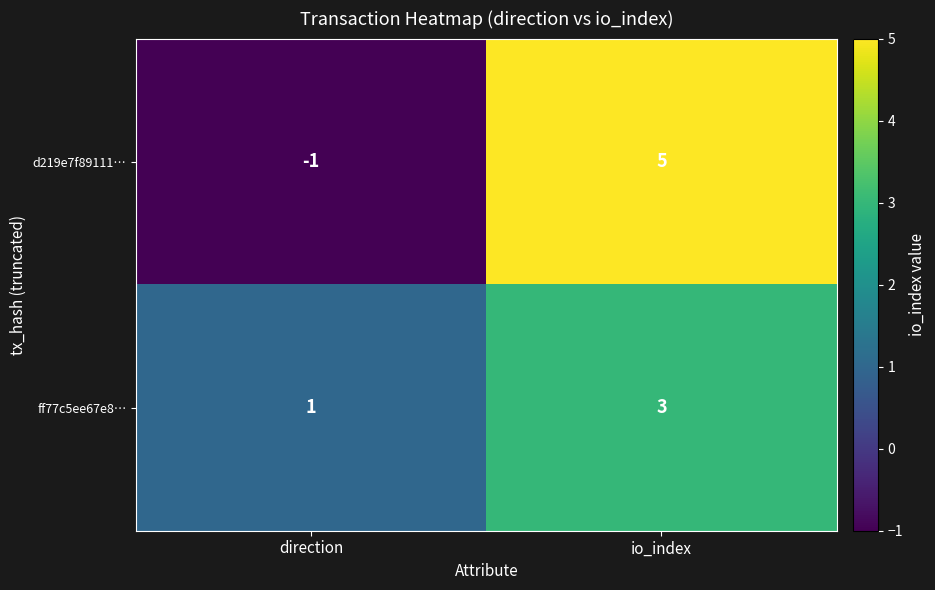

Which series has the largest range (max minus min)?

d219e7f89111…